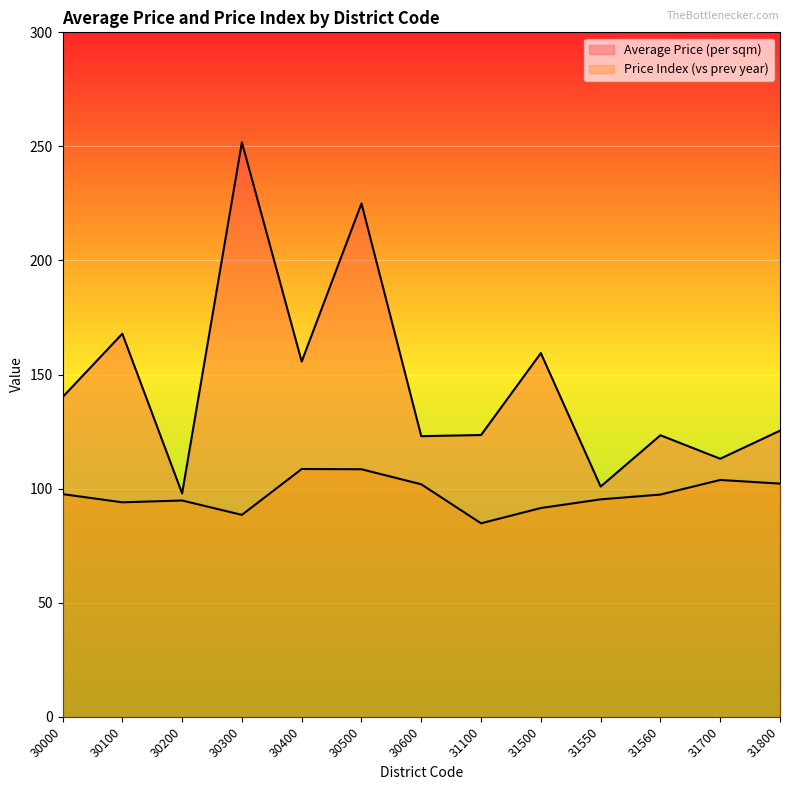

At which label is Price Index (vs prev year) closest to 96?

31550